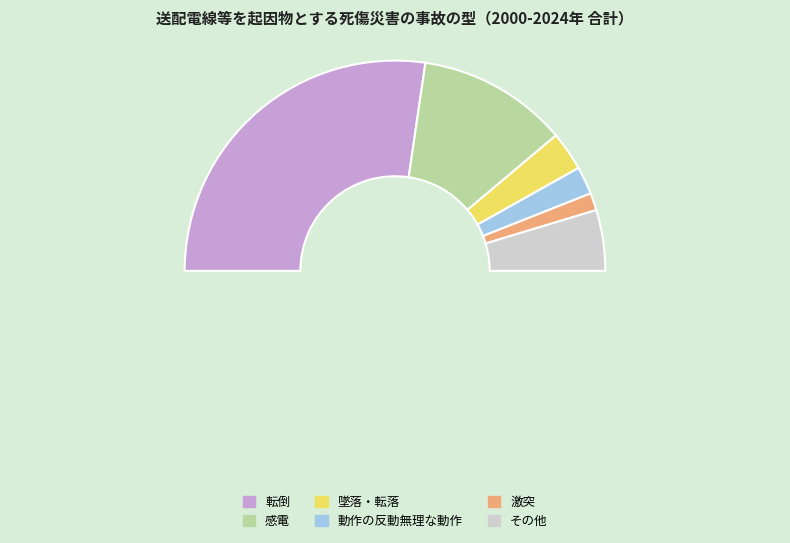

To the nearest percent, what is the difference between the largest and smallest slice percentages?

52%